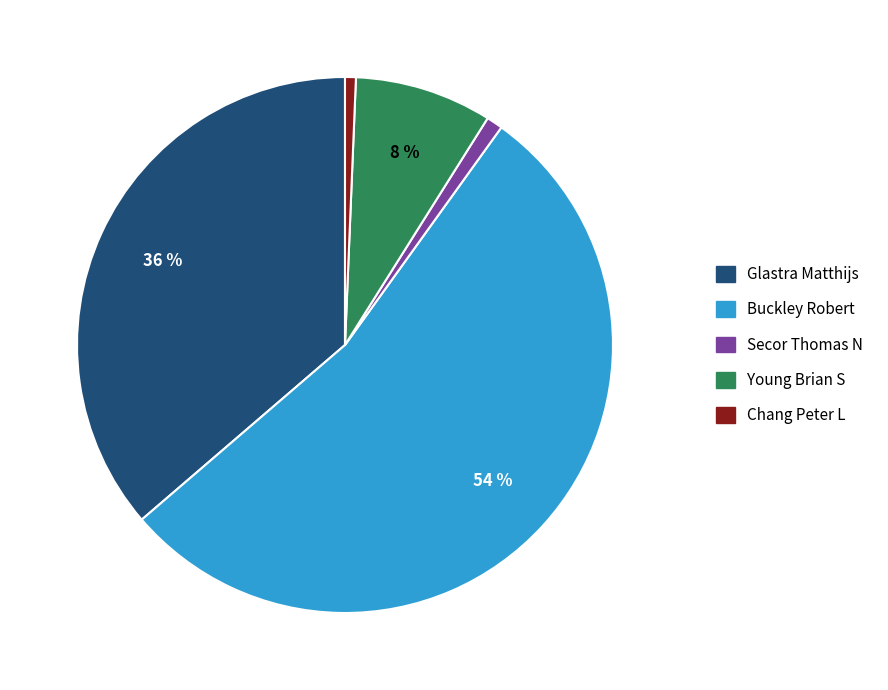

What is the ratio of the value at Chang Peter L to the value at Young Brian S?

0.1